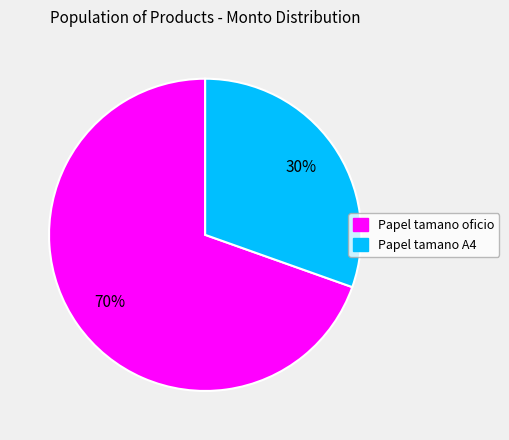

Which has a higher value, Papel tamano A4 or Papel tamano oficio?

Papel tamano oficio